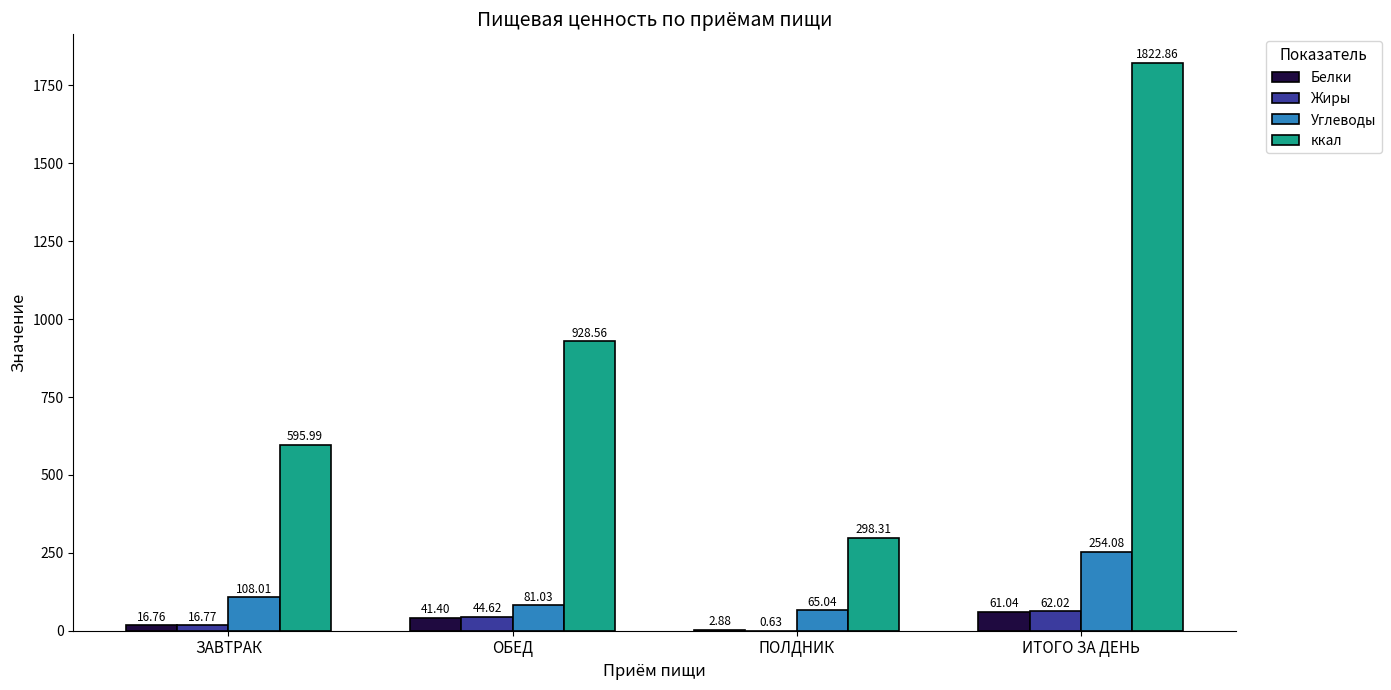

What is the sum of all Жиры values?

124.0